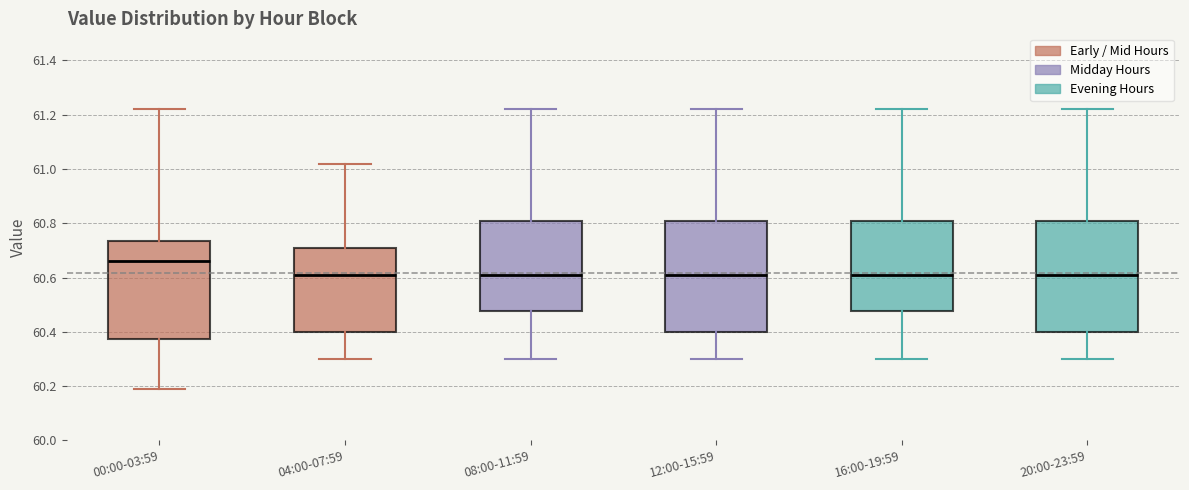

Reading left to right, transcribe this box plot: for each box, give where its median line is, the range the box spans, and where its two whiskers end, as read against the y-axis. The values are not printed on the chart, so give them approximately, as read against the axis.

00:00-03:59: median 60.66, box 60.38 to 60.74, whiskers 60.20 to 61.22
04:00-07:59: median 60.62, box 60.40 to 60.72, whiskers 60.30 to 61.02
08:00-11:59: median 60.62, box 60.48 to 60.82, whiskers 60.30 to 61.22
12:00-15:59: median 60.62, box 60.40 to 60.82, whiskers 60.30 to 61.22
16:00-19:59: median 60.62, box 60.48 to 60.82, whiskers 60.30 to 61.22
20:00-23:59: median 60.62, box 60.40 to 60.82, whiskers 60.30 to 61.22